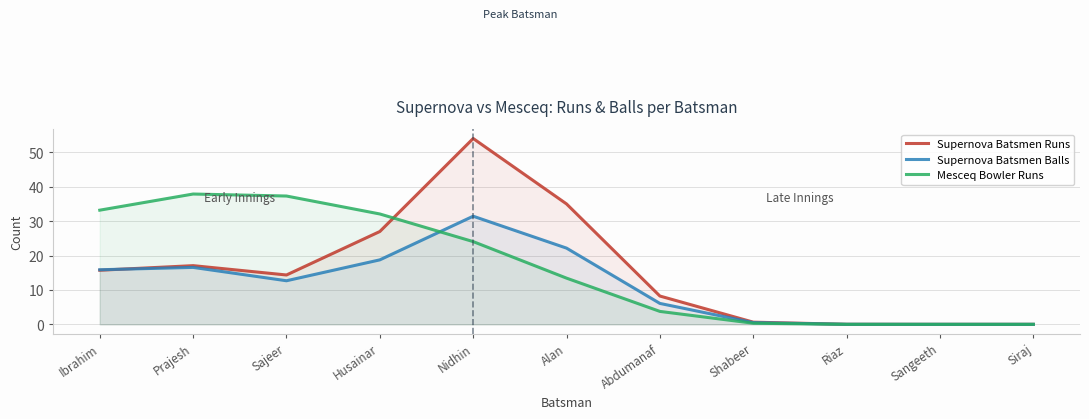

How many distinct data groups are displayed?

3